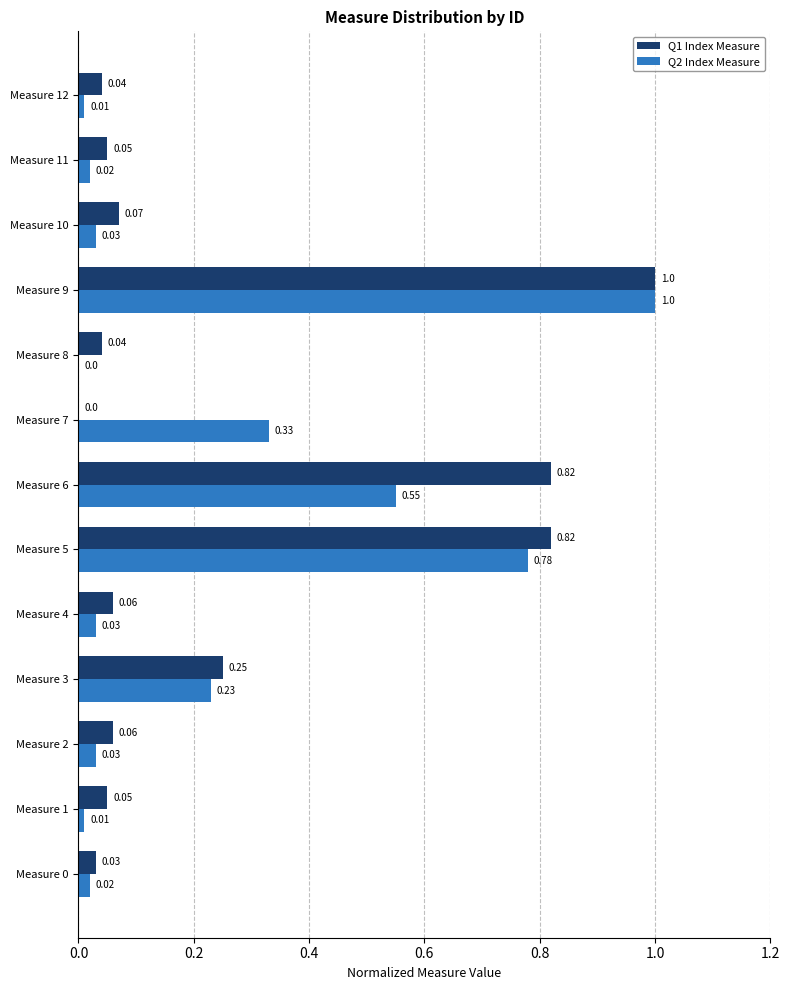

Which series has the largest total across all categories?

Q1 Index Measure